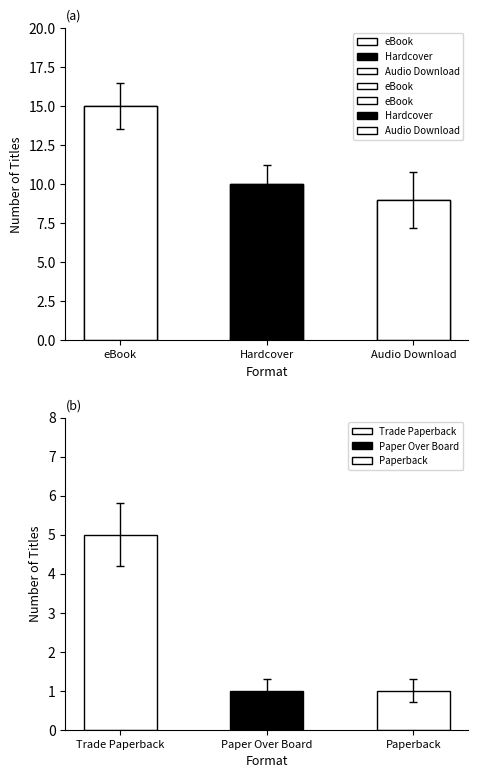

Rank the categories by value from highest to lowest.

eBook, Hardcover, Audio Download